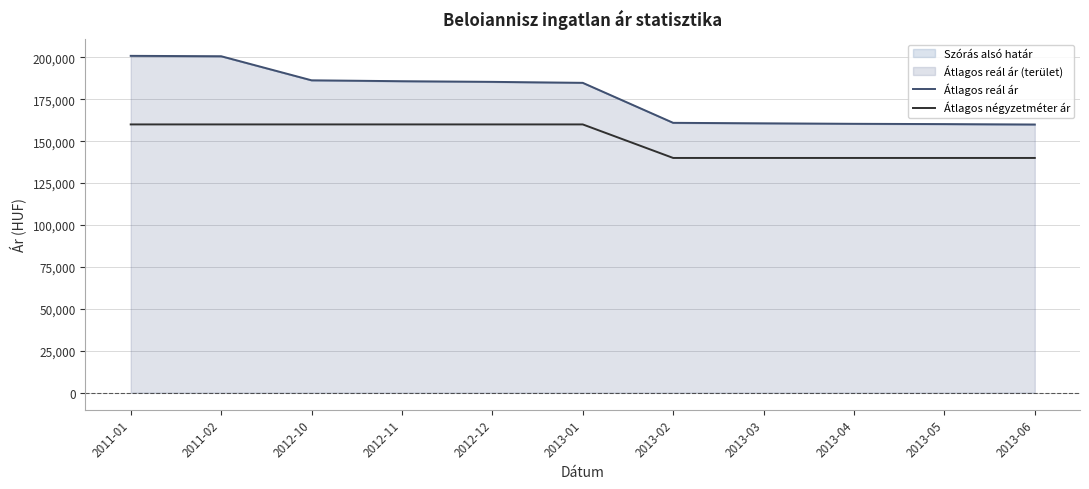

What is the label of the 9th point from the right?

2012-10